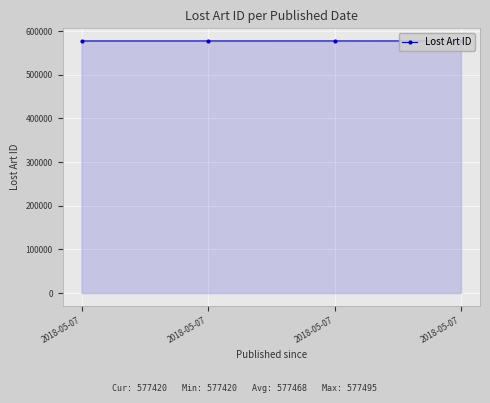

What is the average value?

577468